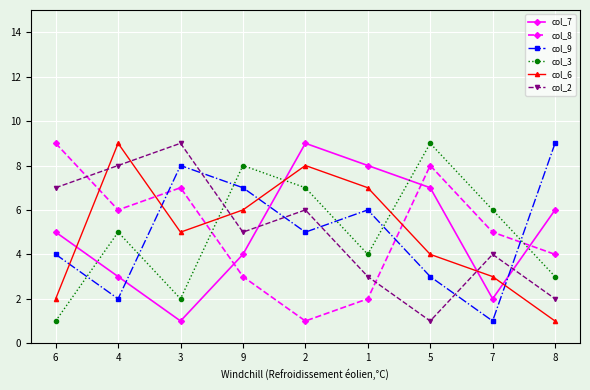

What is the greatest value displayed?

9